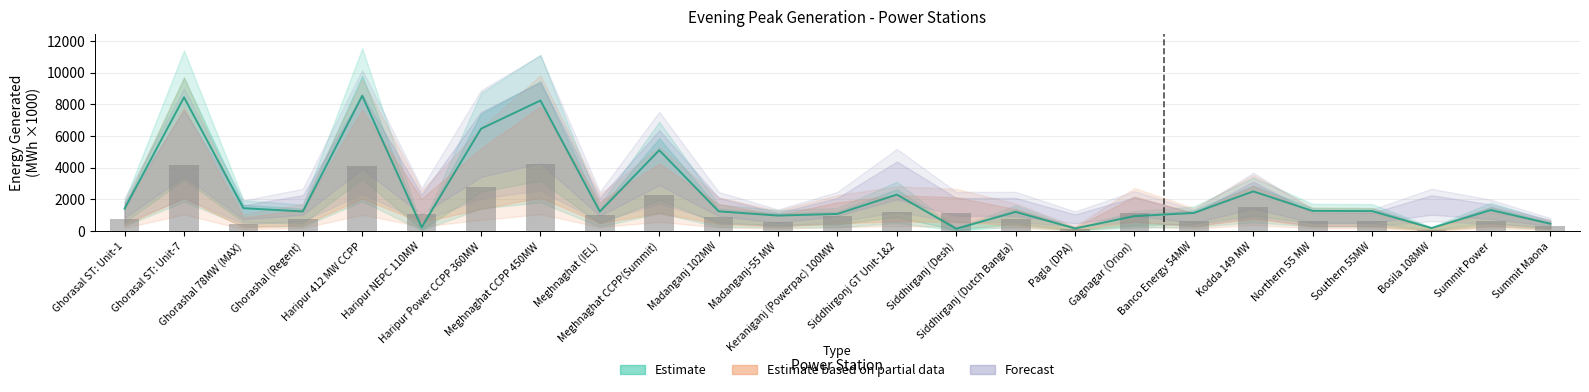

Reading left to right, extract all data points from this chart.

Energy_Generated: 1409.0	8433.9	1437.9	1231.0	8535.6	229.2	6452.0	8232.2	1224.0	5096.5	1239.5	971.4	1076.0	2295.0	141.1	1201.9	158.0	934.4	1139.0	2497.9	1264.8	1254.0	183.4	1320.2	456.2
Peak_Hour_Generation: 762.5	4154.0	455.2	728.4	4097.1	1092.6	2788.3	4210.9	990.1	2276.2	910.5	546.3	967.4	1206.4	1138.1	739.8	125.2	1160.8	614.6	1513.7	637.3	625.9	91.0	648.7	284.5